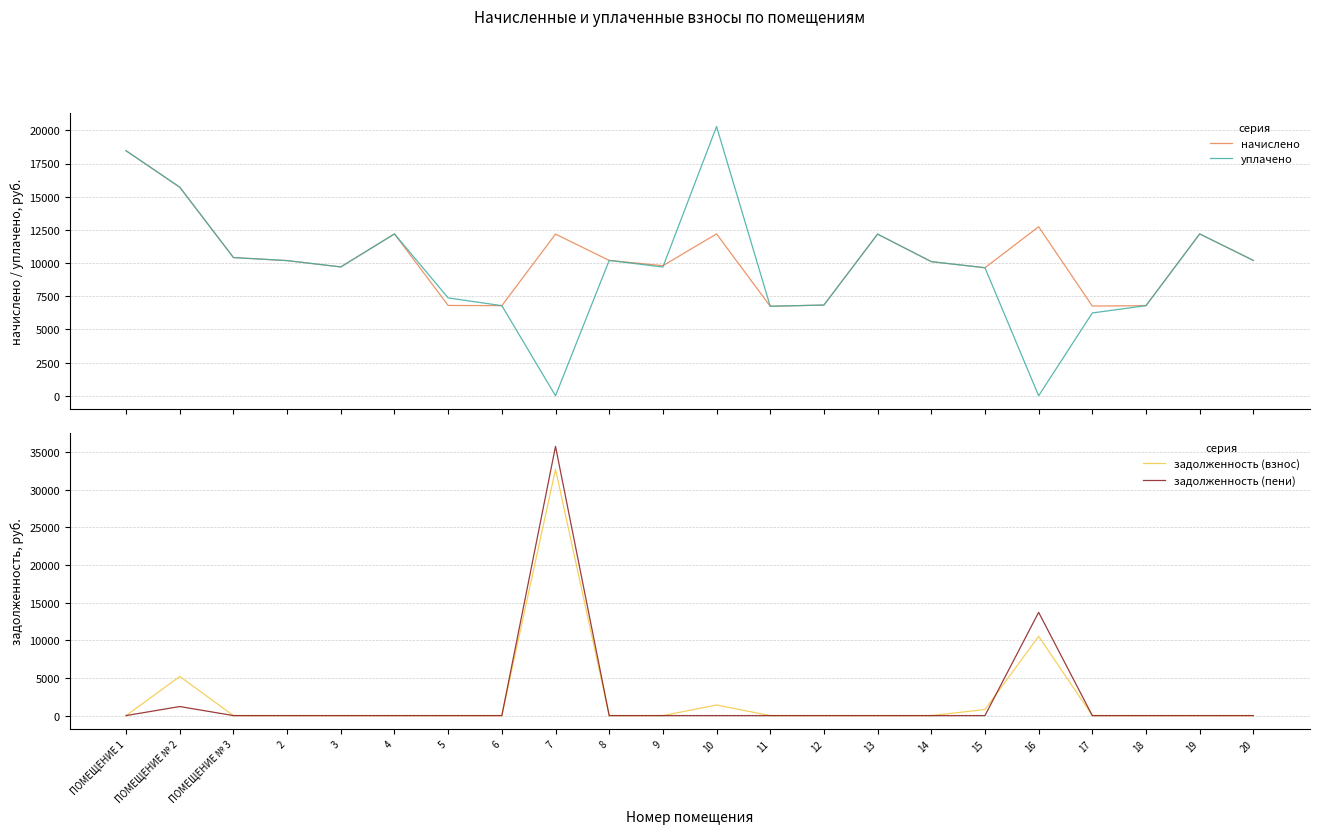

Count the number of data series in this chart.

4